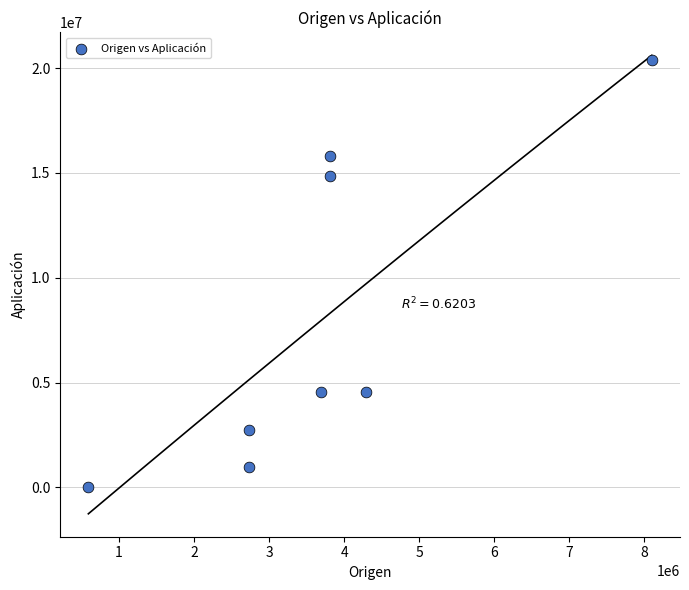

What Y value in the scatter plot is closest to 10190295?

14850757.7